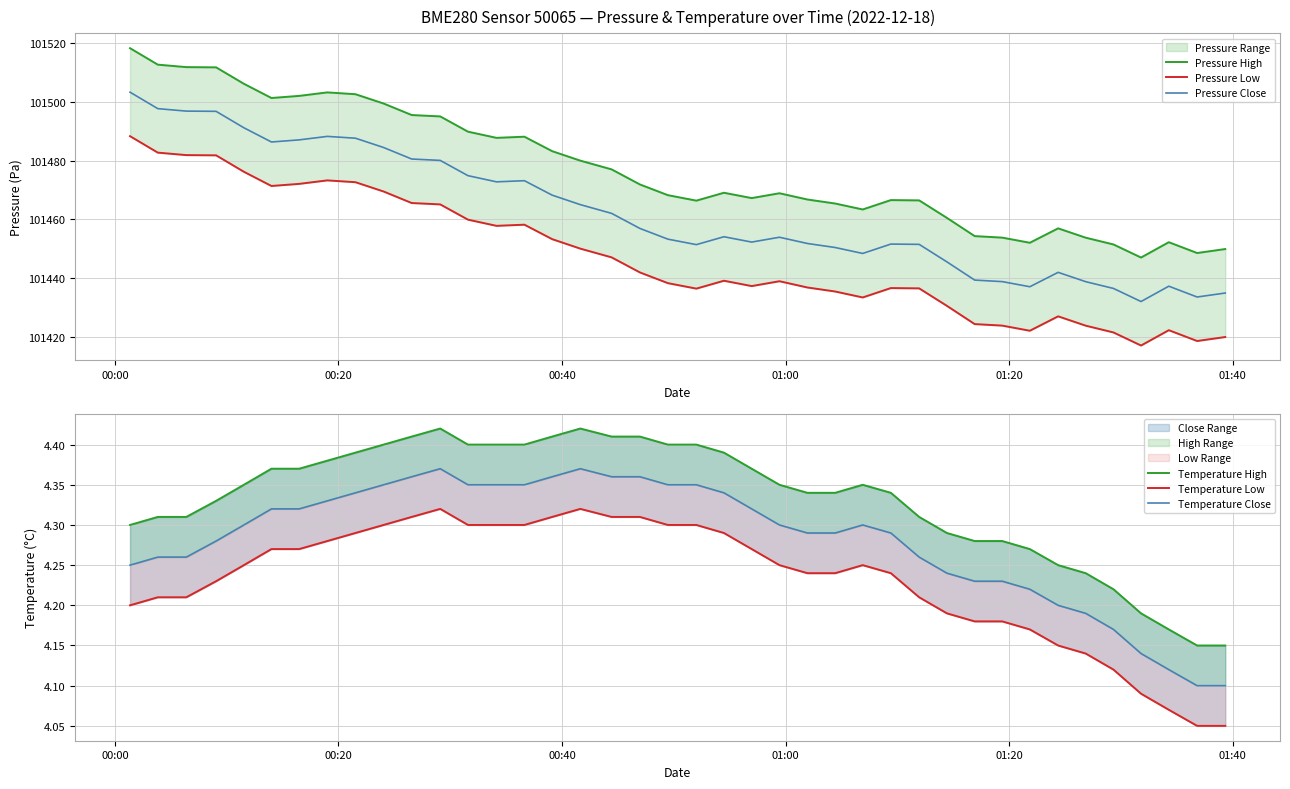

What is the lowest value of the Pressure Close series?

101432.0